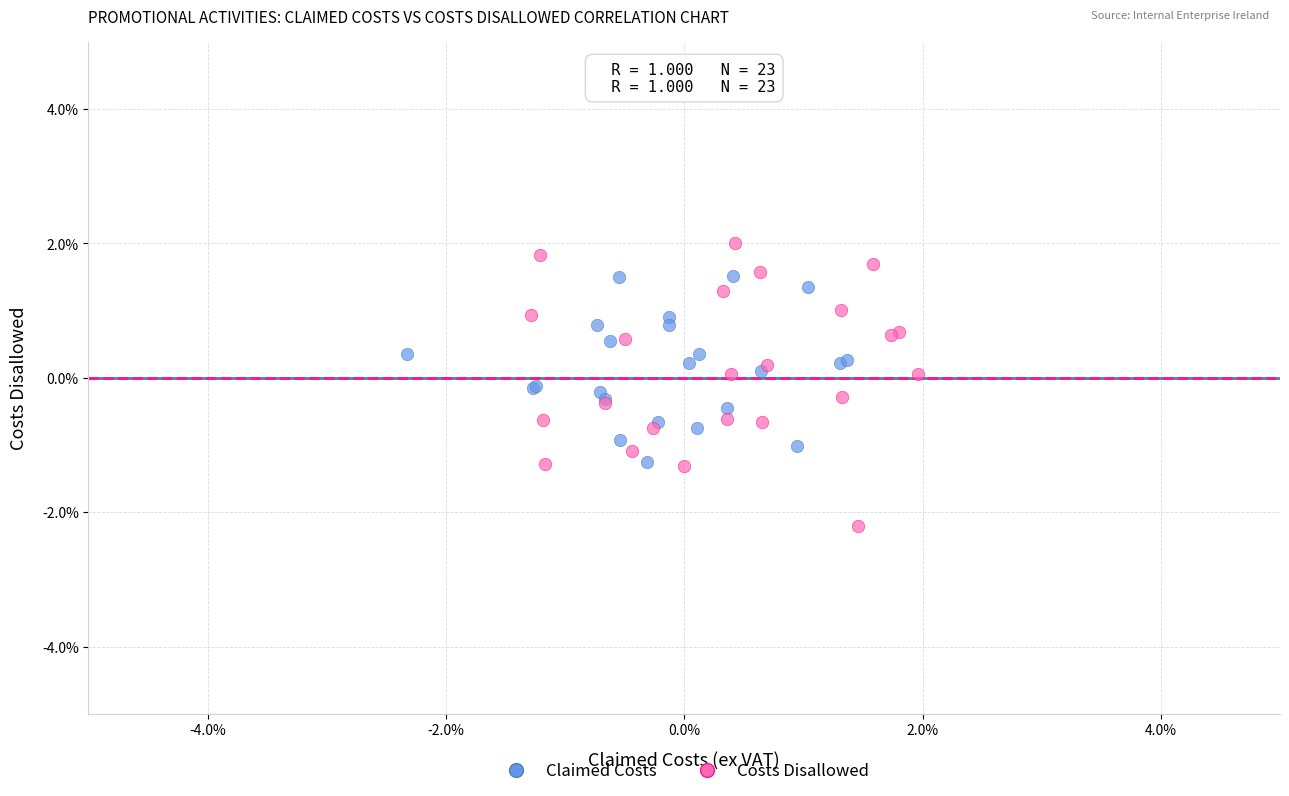

Which series reaches the minimum Y coordinate?

Costs Disallowed